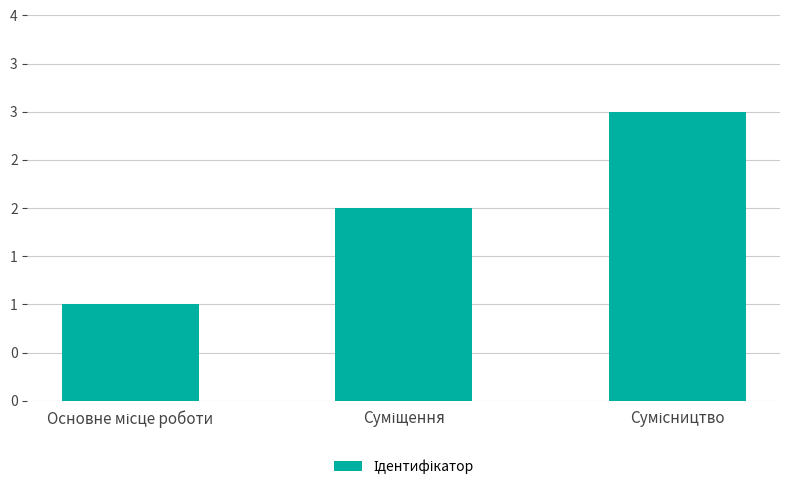

List the labels in order of value, smallest first.

Основне місце роботи, Суміщення, Сумісництво